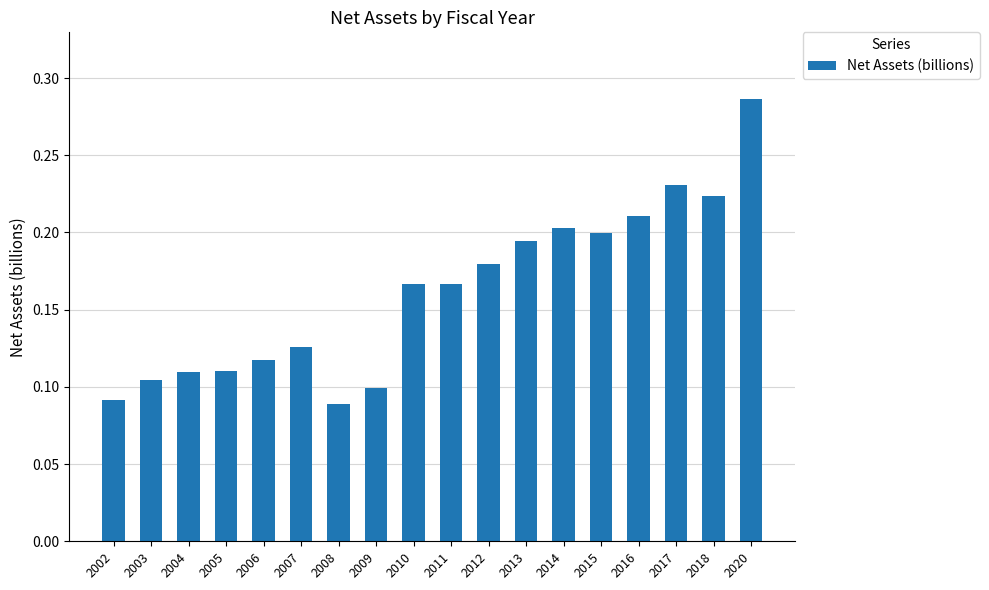

Which category has the highest value across all series?

2020